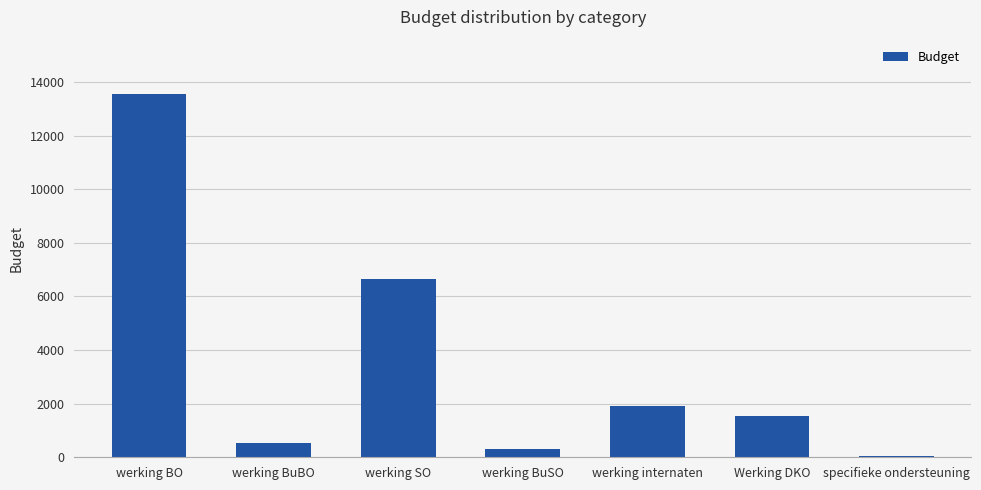

How many series are shown in this chart?

1